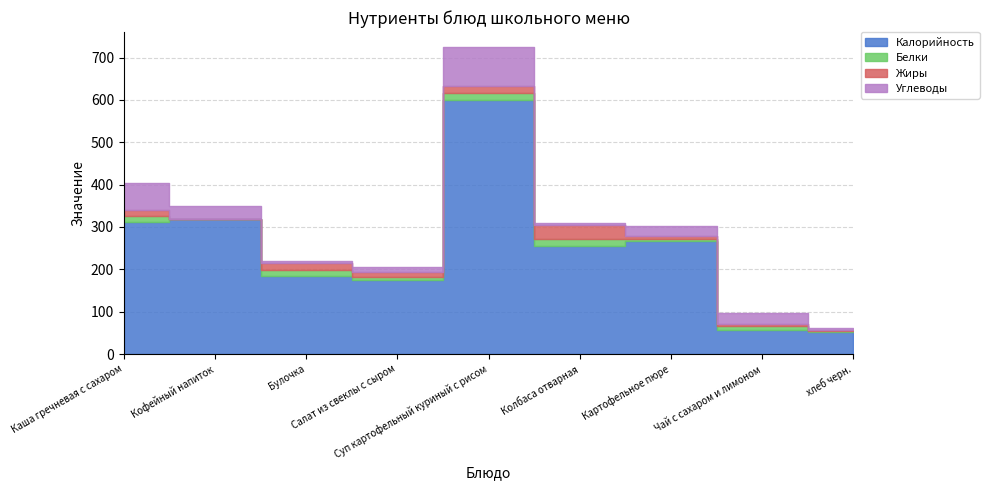

At which label does Углеводы reach its minimum?

Колбаса отварная